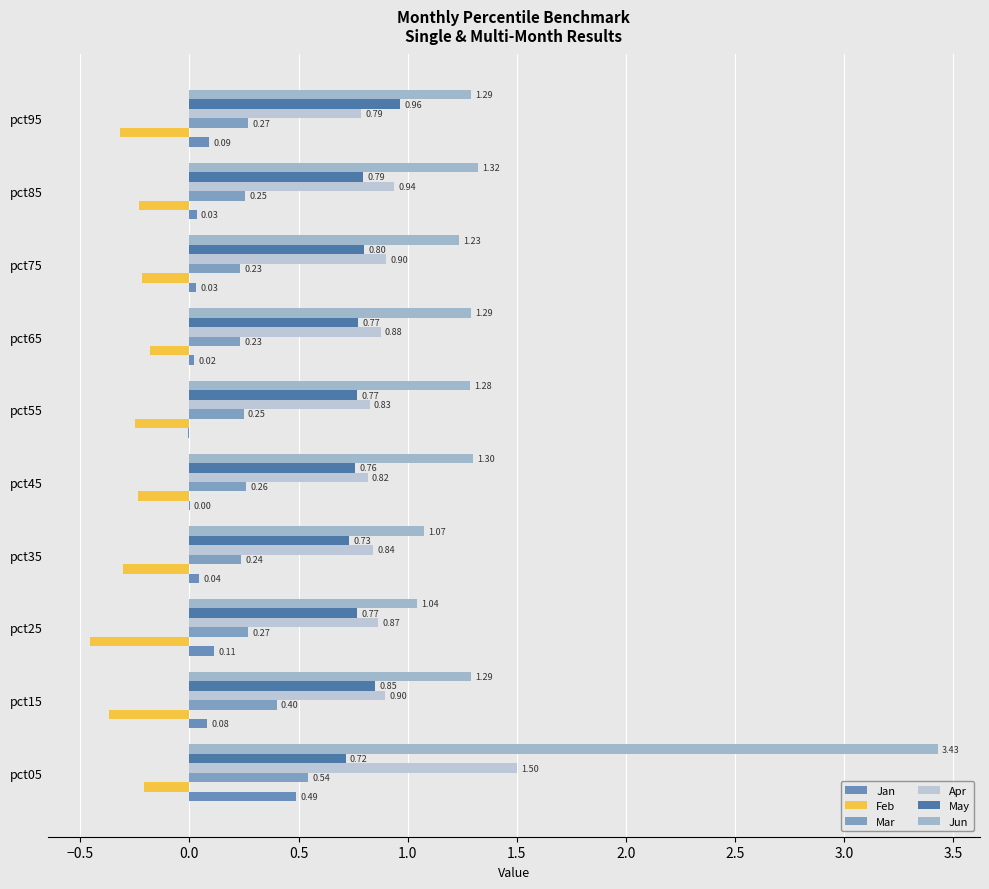

Count the number of data series in this chart.

6